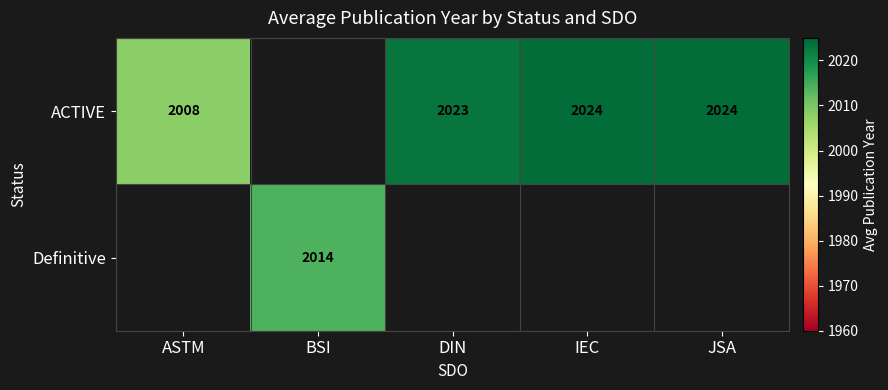

The ACTIVE series shows 2813 at IEC. True or false?

False